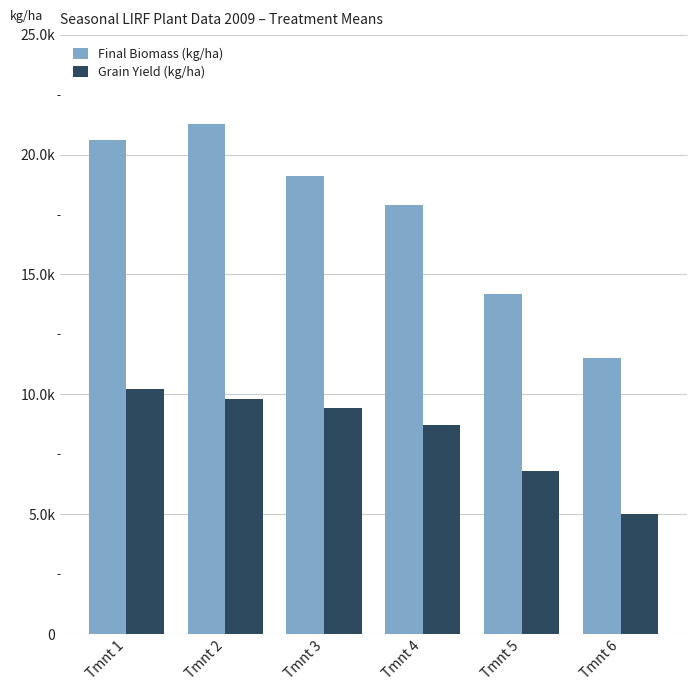

Which series has the widest spread of values?

Final Biomass (kg/ha)